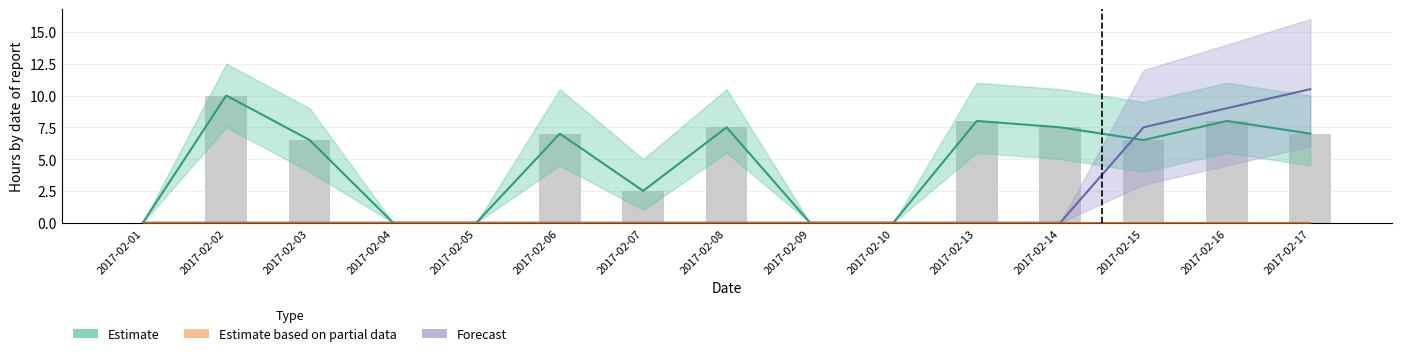

Which has a higher value, 2017-02-14 or 2017-02-16?

2017-02-16